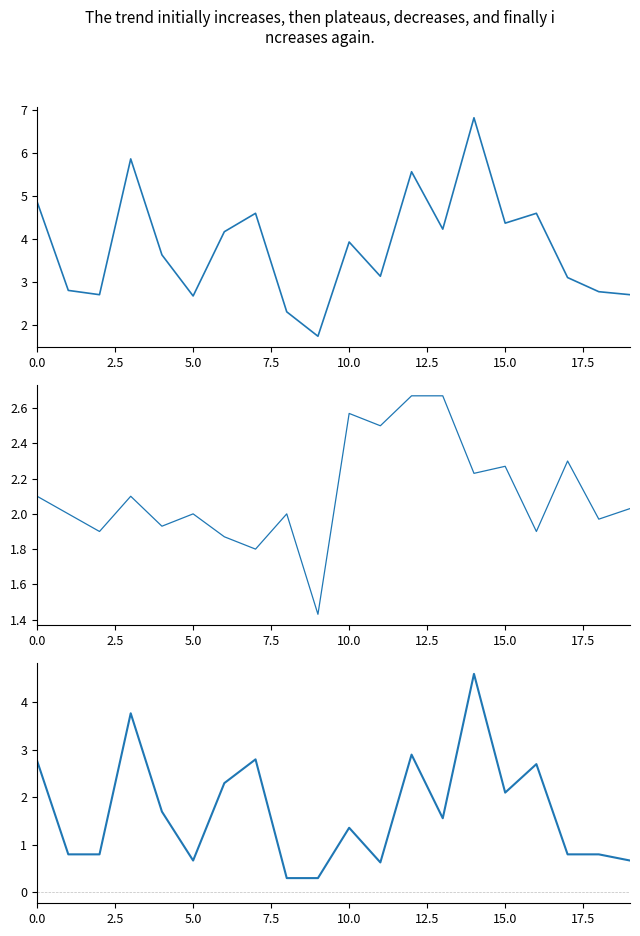

How many interior local peaks does the P2 series have?

6